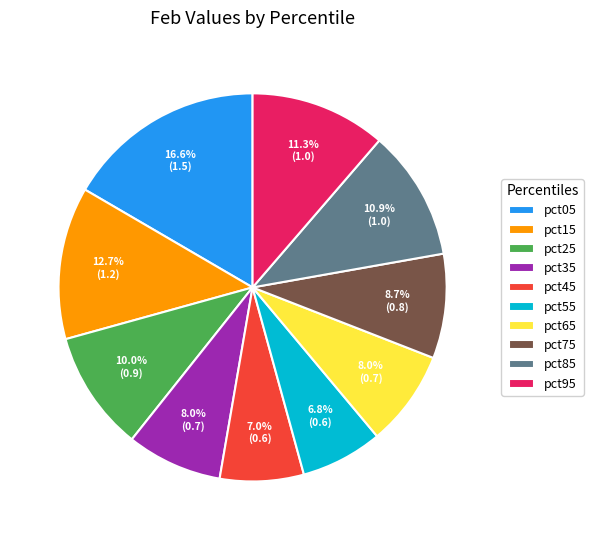

Does pct55 represent more than half of the total?

No